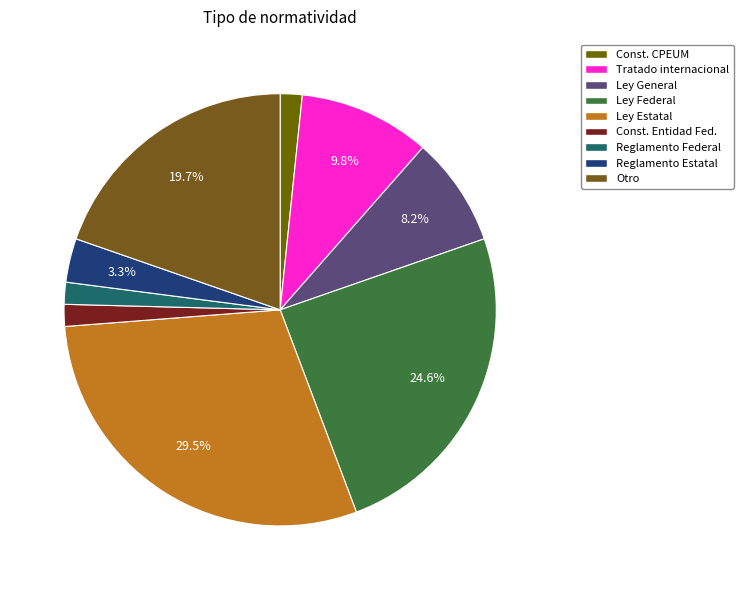

What is the largest slice in the pie chart?

Ley Estatal